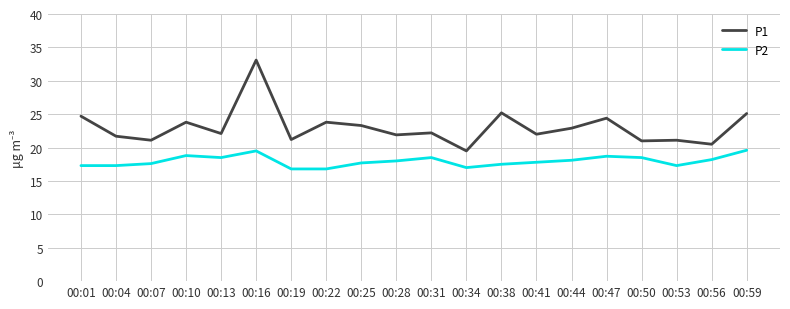

True or false: P1 and P2 intersect in this chart.

False